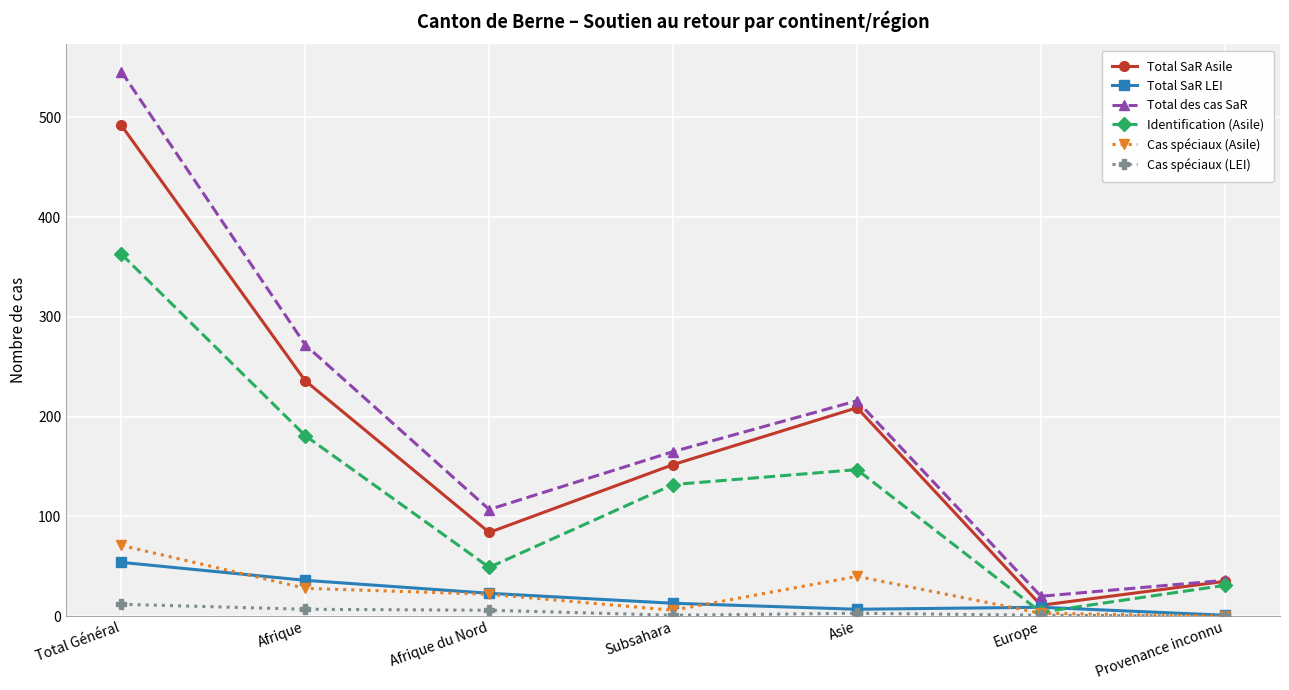

Is it true that Cas spéciaux (LEI) equals 1 at Subsahara?

True